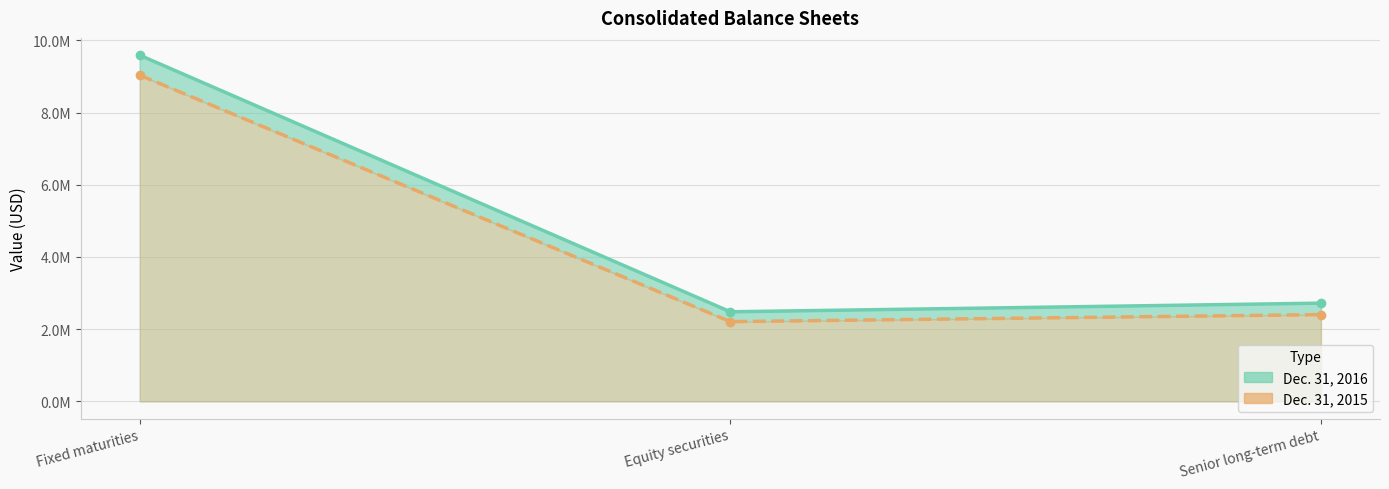

What is the value of the Dec. 31, 2016 point at the 1st from the left?

9591734